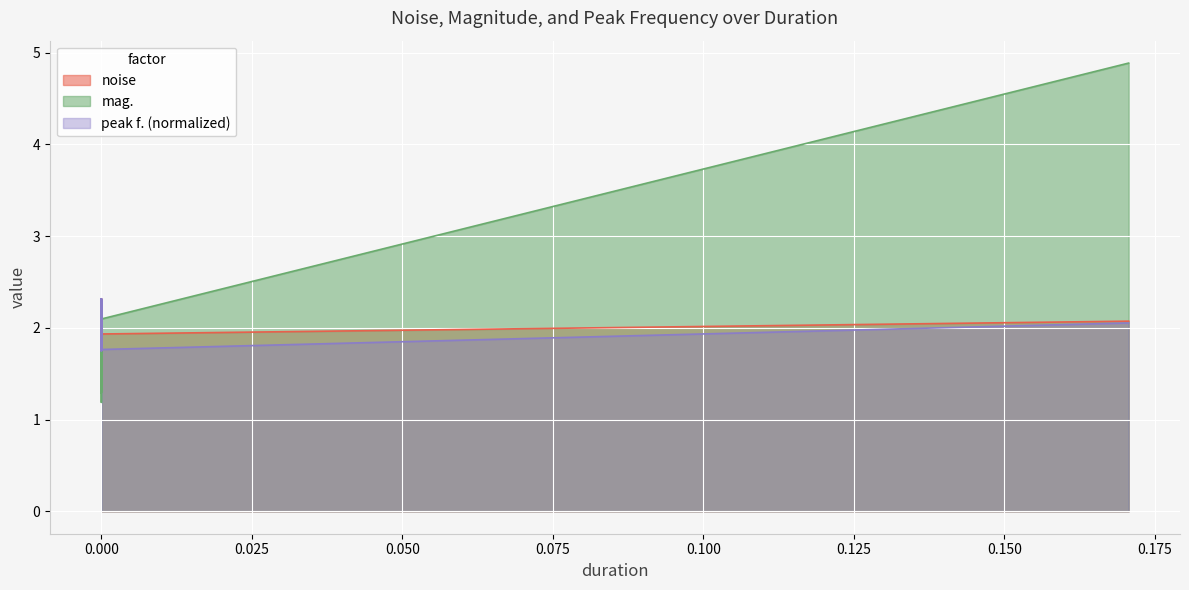

What is the difference between the maximum and minimum values in the peak f. series?

0.6